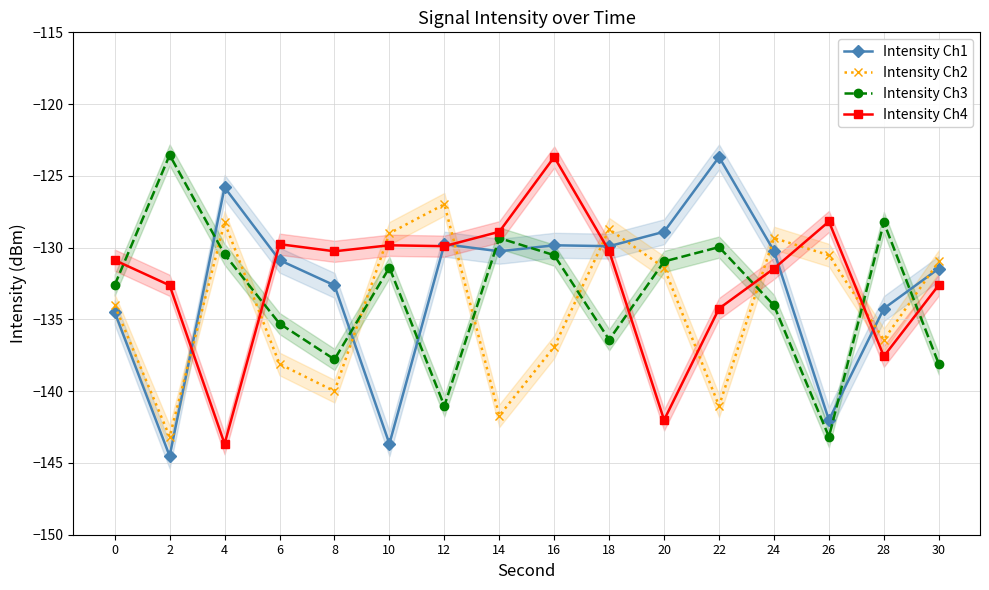

Reading left to right, what are all the values shown in this chart?

Intensity Ch1: 0=-134.5	2=-144.5	4=-125.8	6=-130.9	8=-132.6	10=-143.7	12=-129.8	14=-130.3	16=-129.8	18=-129.9	20=-128.9	22=-123.7	24=-130.2	26=-142.0	28=-134.2	30=-131.5
Intensity Ch2: 0=-134.0	2=-143.2	4=-128.2	6=-138.1	8=-140.0	10=-129.0	12=-127.0	14=-141.7	16=-136.9	18=-128.7	20=-131.4	22=-141.0	24=-129.3	26=-130.5	28=-136.4	30=-131.0
Intensity Ch3: 0=-132.6	2=-123.5	4=-130.5	6=-135.3	8=-137.8	10=-131.4	12=-141.0	14=-129.3	16=-130.5	18=-136.4	20=-131.0	22=-130.0	24=-134.0	26=-143.2	28=-128.2	30=-138.1
Intensity Ch4: 0=-130.9	2=-132.6	4=-143.7	6=-129.8	8=-130.3	10=-129.8	12=-129.9	14=-128.9	16=-123.7	18=-130.2	20=-142.0	22=-134.2	24=-131.5	26=-128.2	28=-137.6	30=-132.6